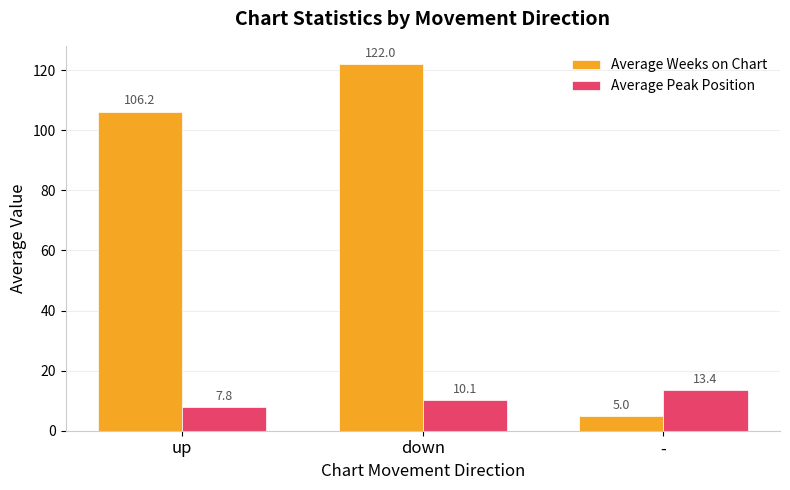

Which series has the widest spread of values?

Average Weeks on Chart